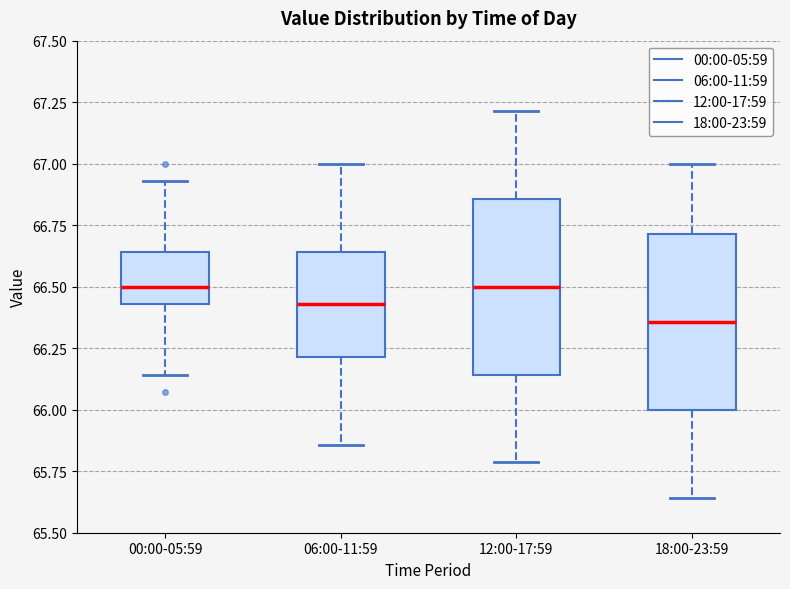

Where does the upper whisker of the box for 12:00-17:59 end on the y-axis? The values are not printed on the chart, so give them approximately, as read against the axis.

67.20